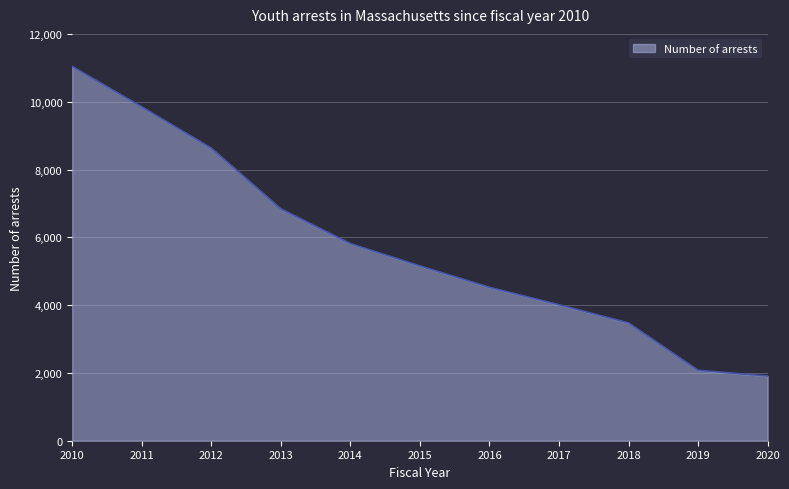

Does the chart display data point markers on the line(s)?

No